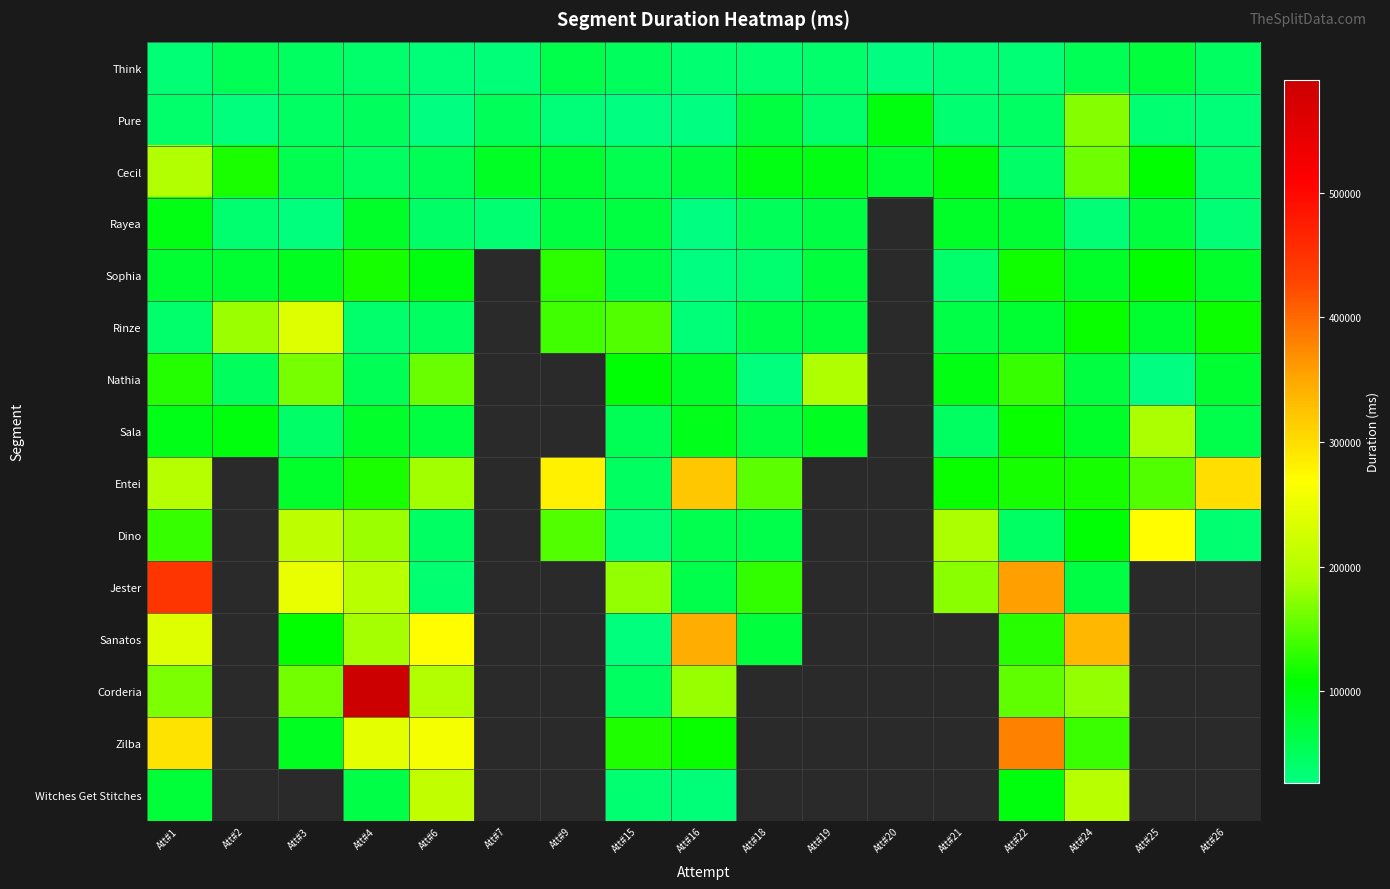

What is the greatest value displayed?

590641.0